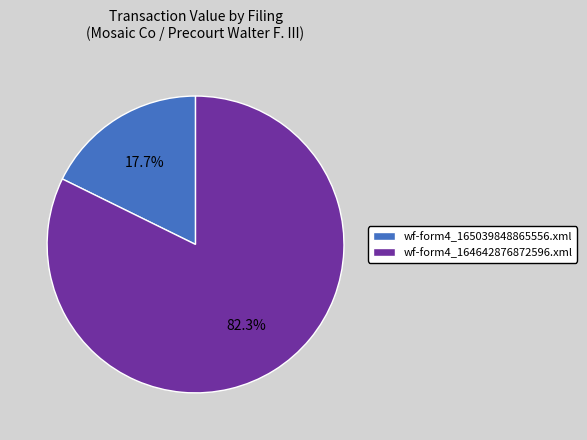

What is the largest slice in the pie chart?

wf-form4_164642876872596.xml